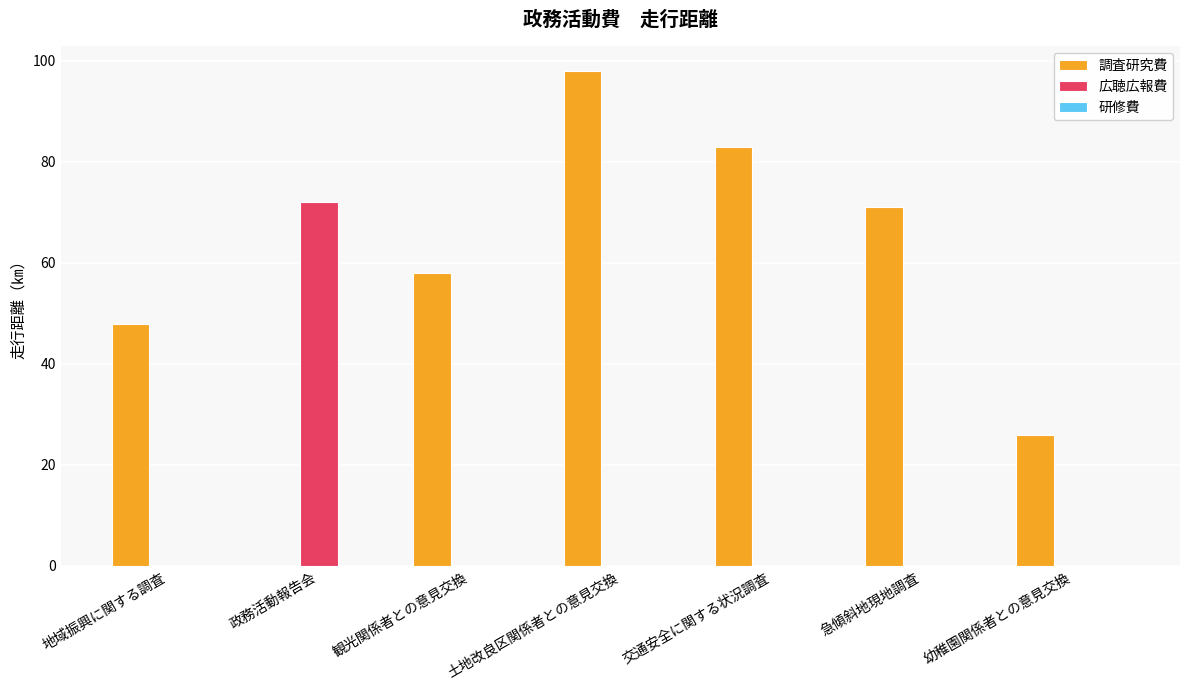

Does the chart contain stacked bars?

No